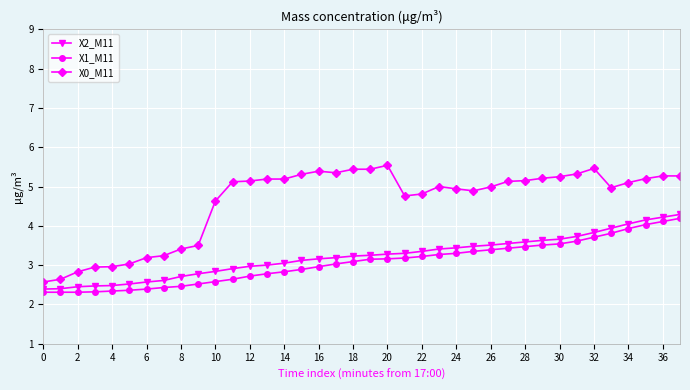

What is the lowest value of the X2_M11 series?

2.4